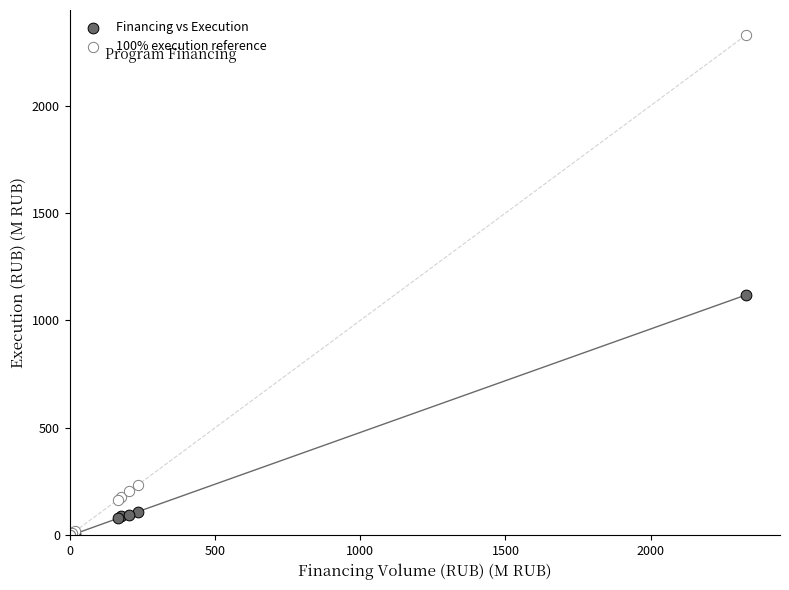

What are all the series names shown in the legend?

Financing vs Execution, 100% execution reference